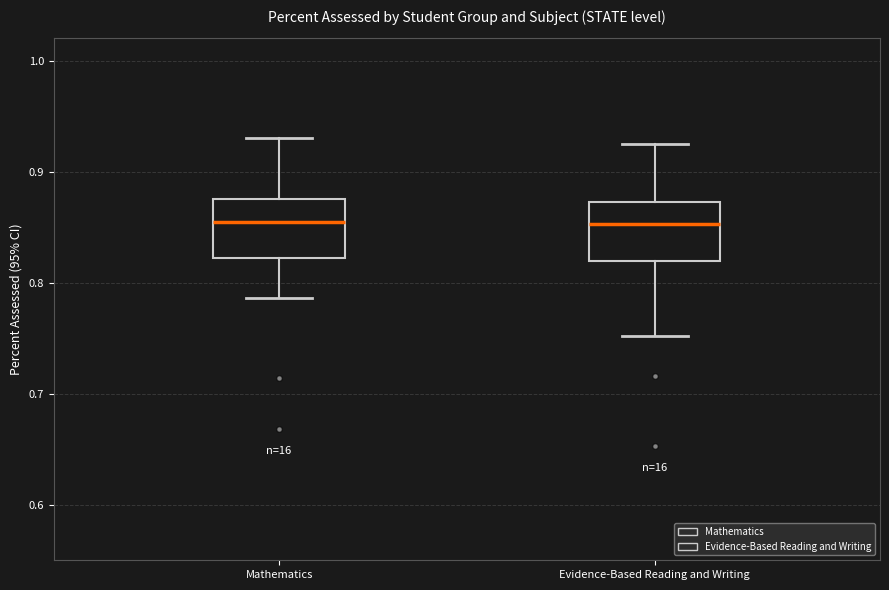

Reading left to right, read every box against the y-axis: the position of its median line, the range the box covers, and the ends of its whiskers. The values are not printed on the chart, so give them approximately, as read against the axis.

Mathematics: median 0.85, box 0.82 to 0.88, whiskers 0.79 to 0.93
Evidence-Based Reading and Writing: median 0.85, box 0.82 to 0.87, whiskers 0.75 to 0.93